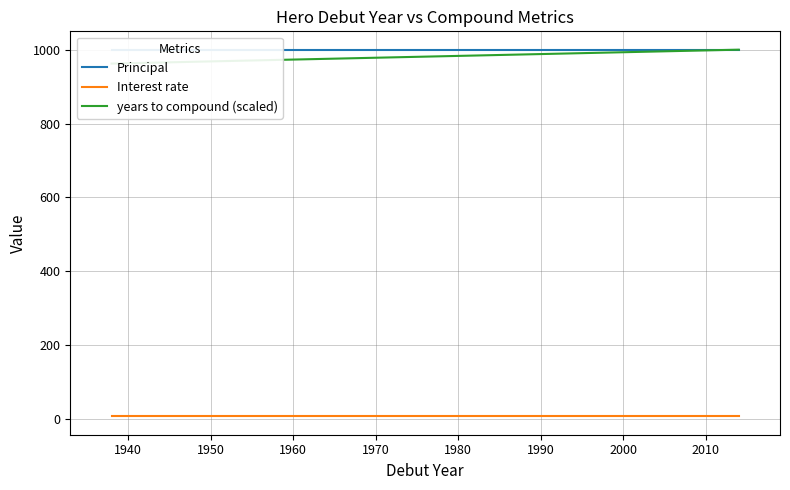

Which series changed the most between 1980 and 2000?

years to compound (scaled)